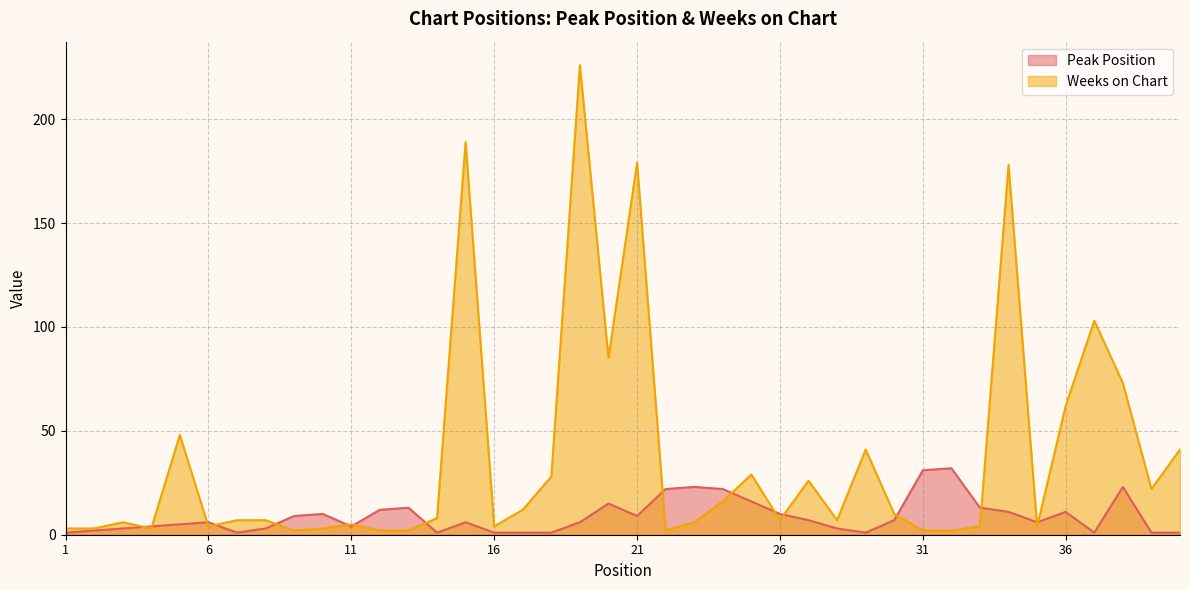

The Weeks on Chart series shows 2 at 8. True or false?

False